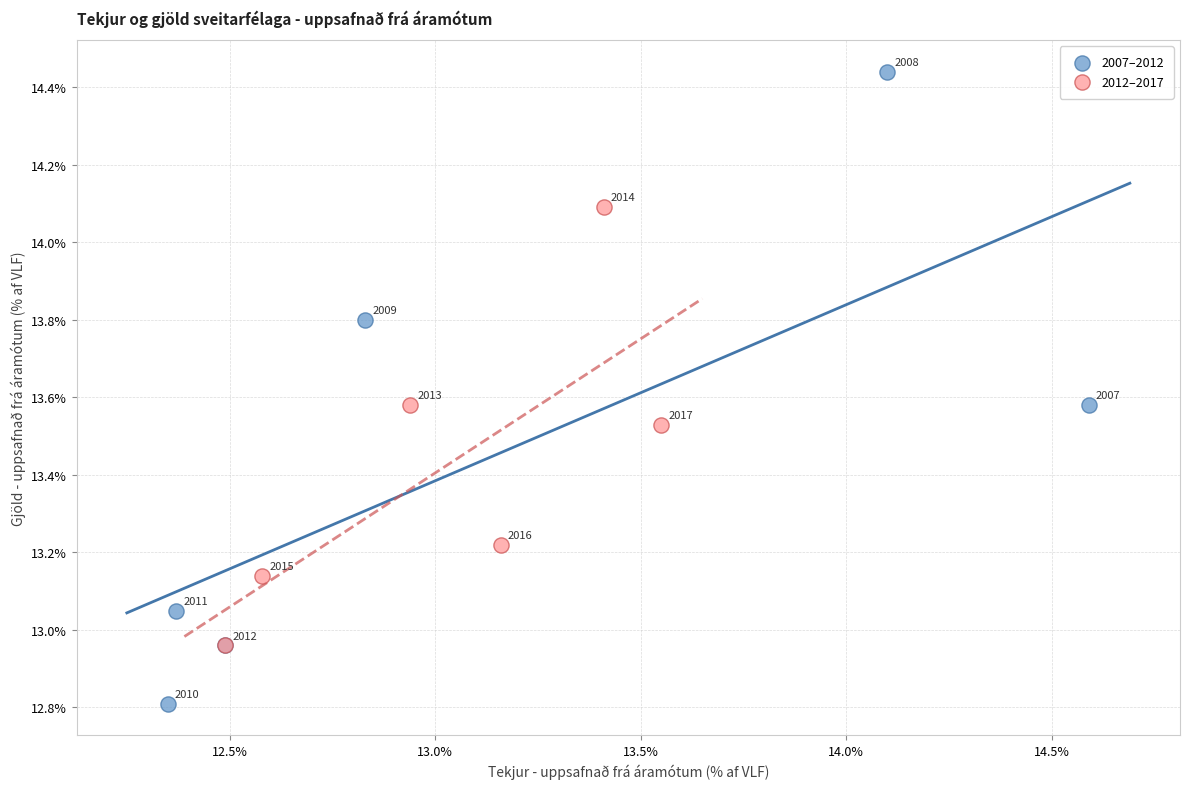

Which series has the widest spread of Y values?

2007–2012